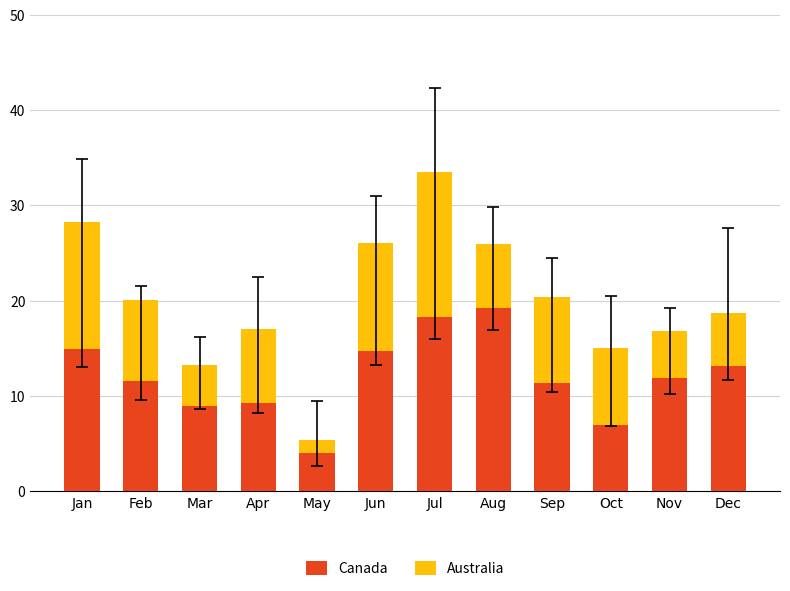

What are all the series names shown in the legend?

Canada, Australia